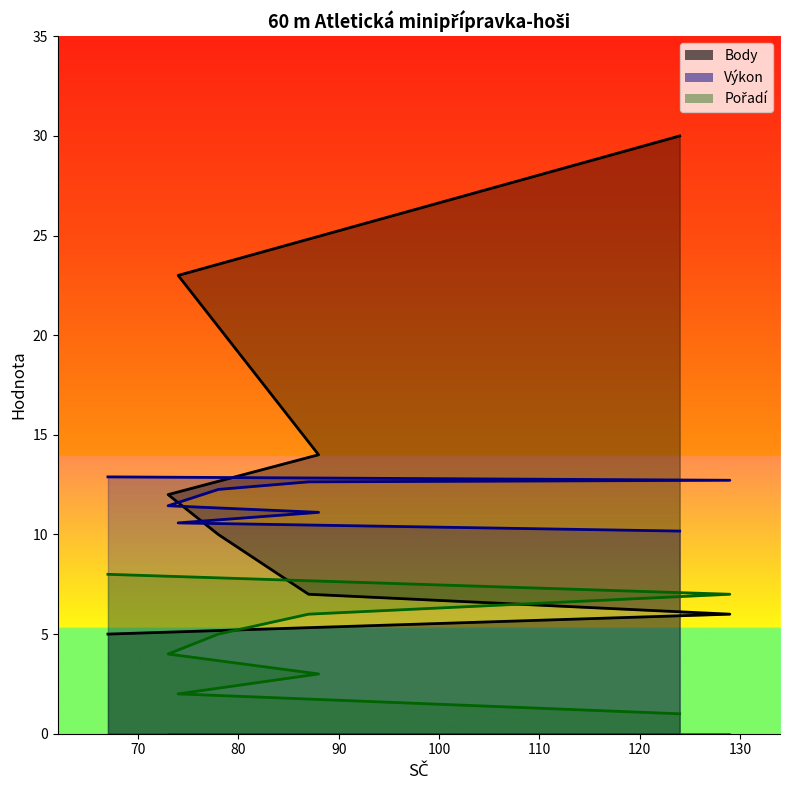

What is the maximum value shown in the chart?

30.0